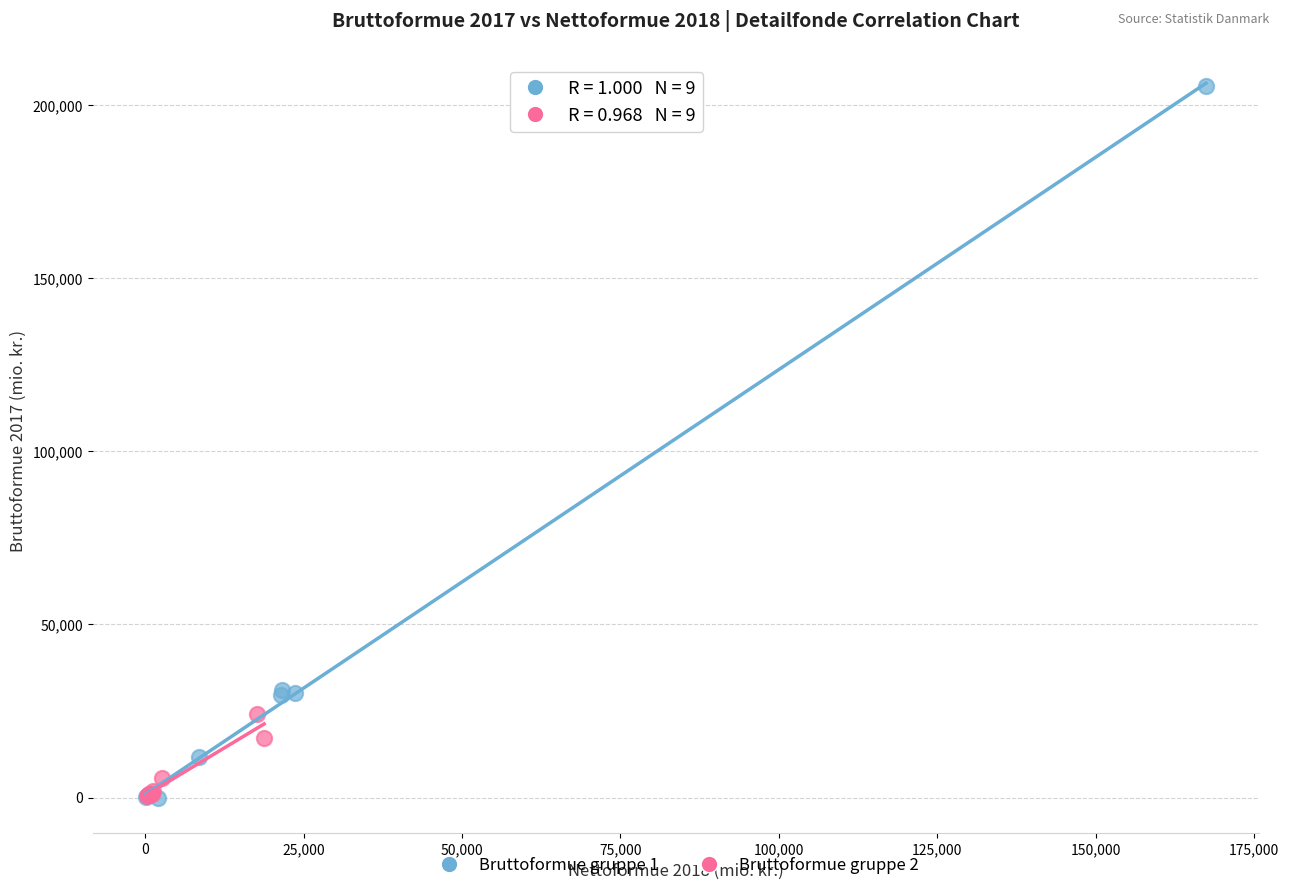

Which series has the widest spread of Y values?

Bruttoformue gruppe 1